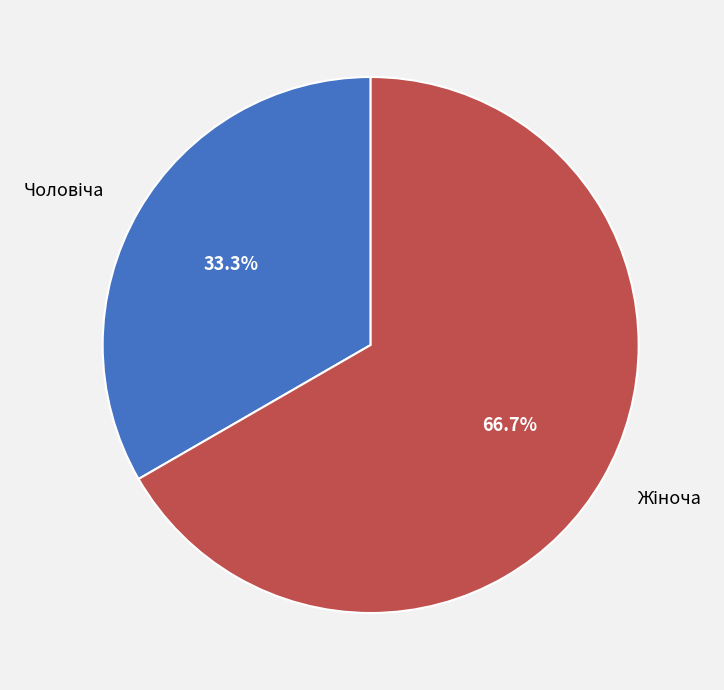

Is there a majority slice in this chart?

Yes